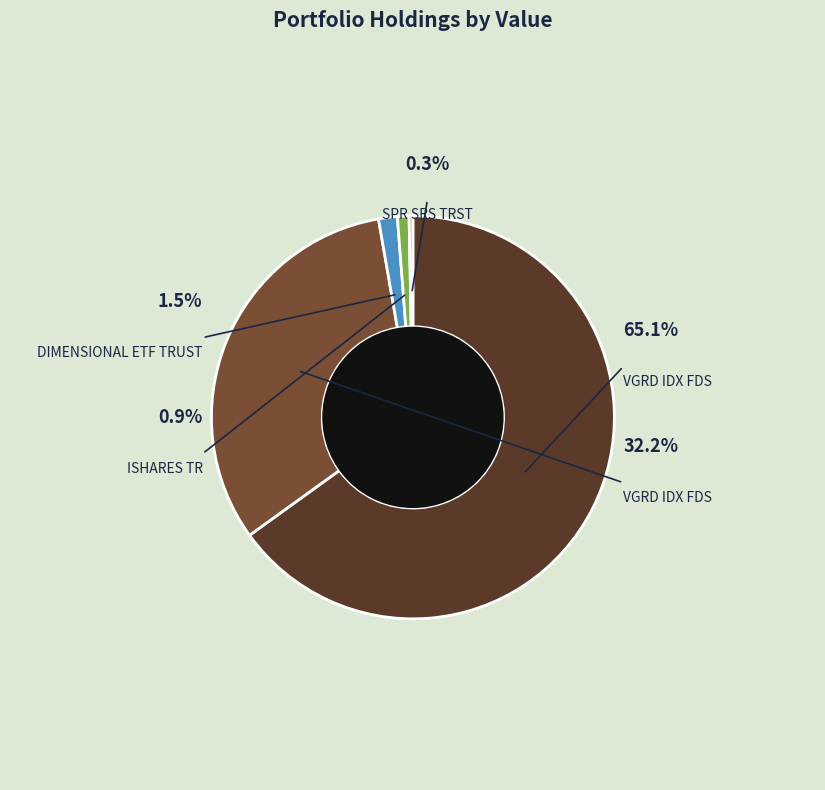

Which slice is the smallest?

SPR SRS TRST